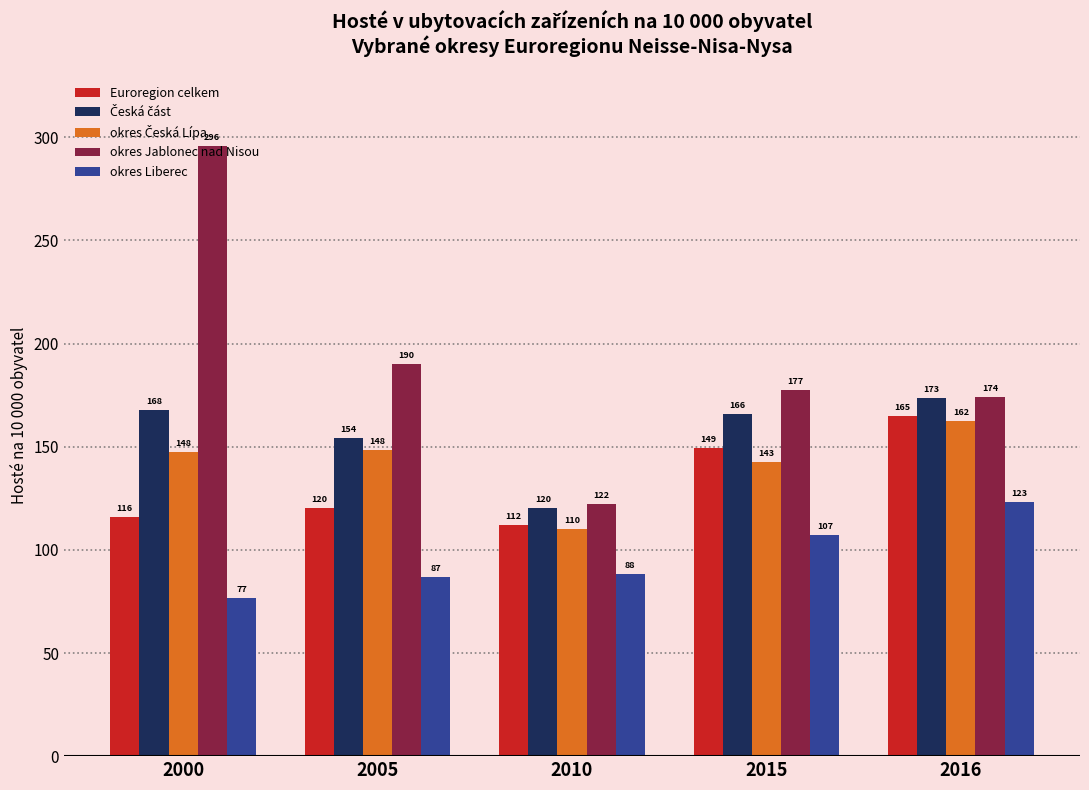

How many data points in okres Jablonec nad Nisou are less than 177?

2